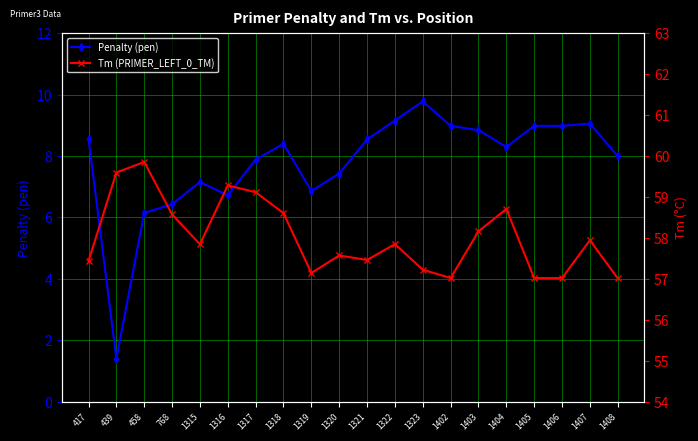

What are all the series names shown in the legend?

Penalty (pen), Tm (PRIMER_LEFT_0_TM)